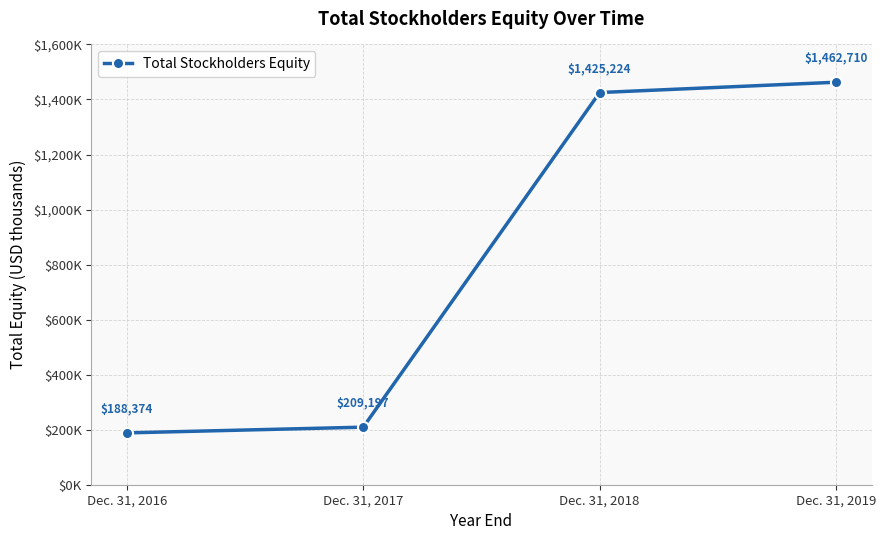

Reading left to right, list all the values displayed in this chart.

Dec. 31, 2016=188374	Dec. 31, 2017=209197	Dec. 31, 2018=1425224	Dec. 31, 2019=1462710